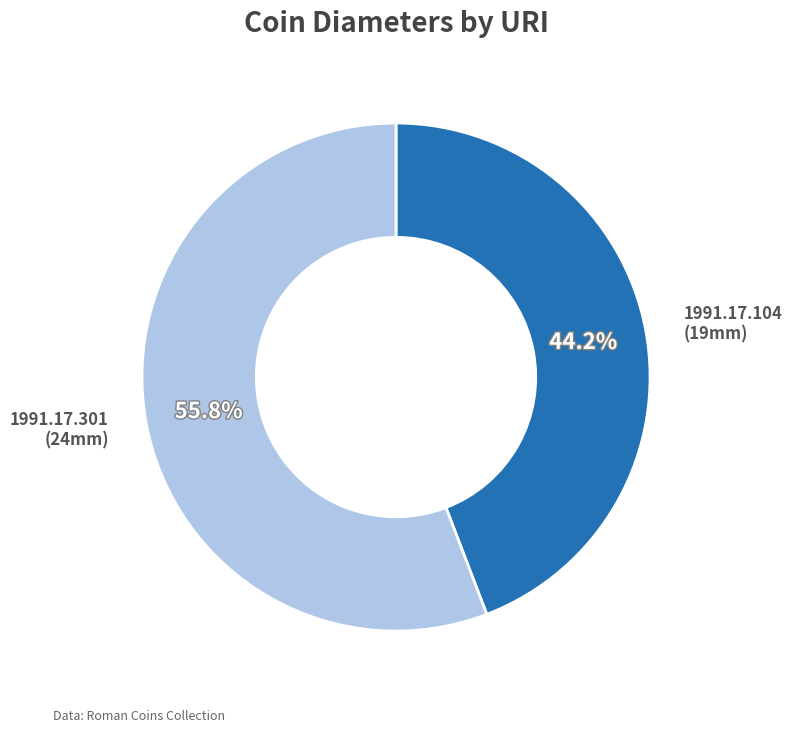

Which slice is the largest?

1991.17.301